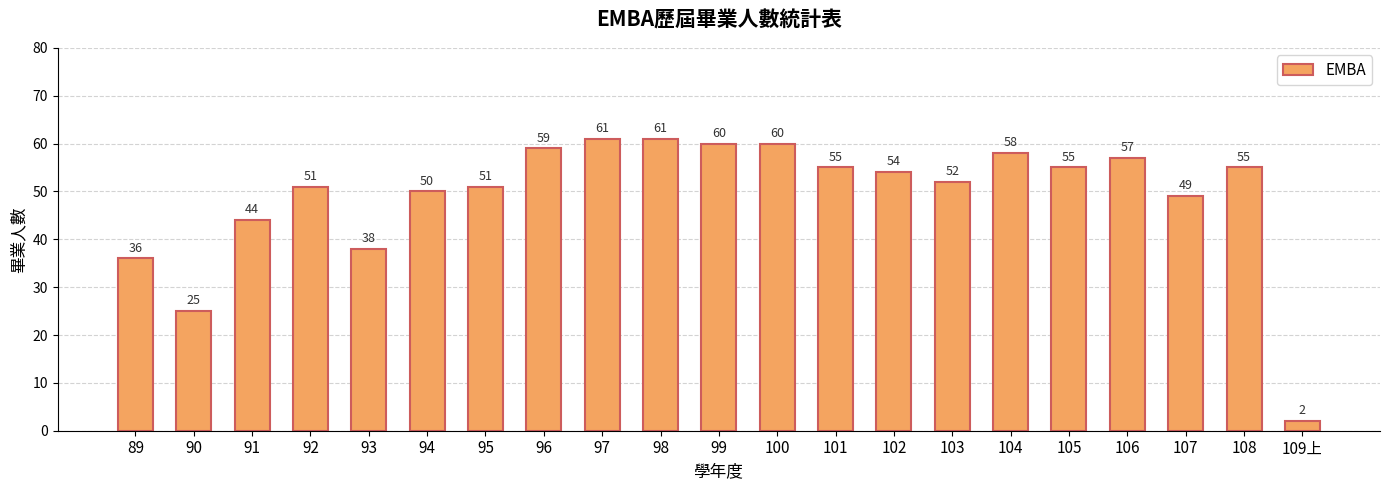

The chart shows a value of 61 at 97. True or false?

True